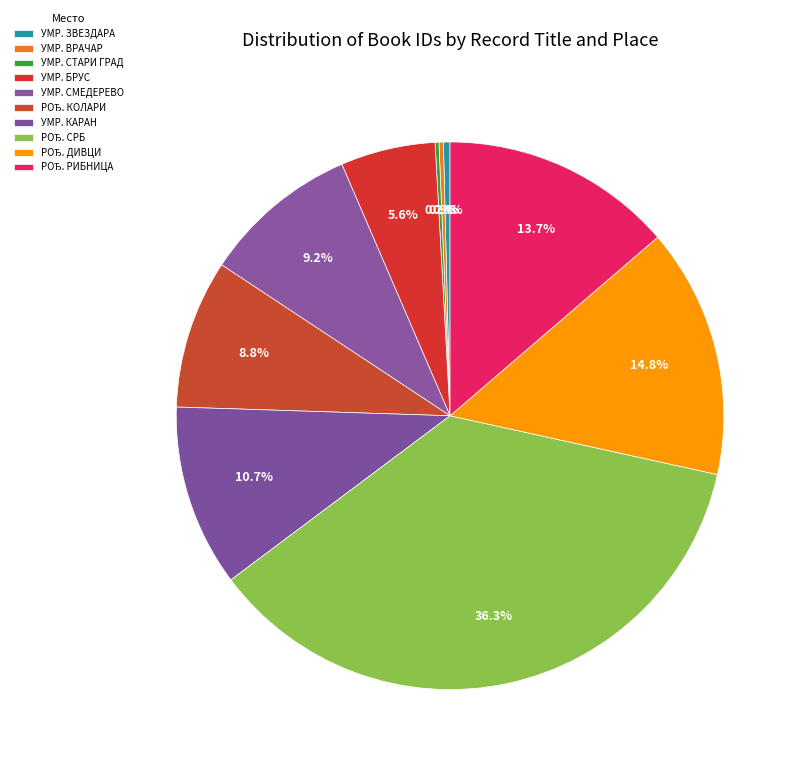

Count the number of slices in the pie.

10